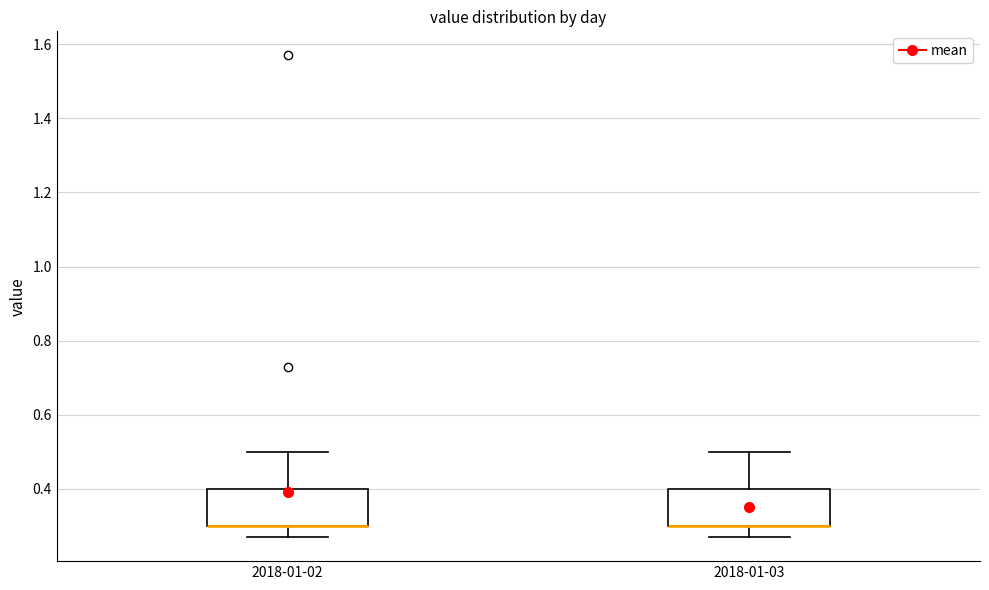

Reading left to right, read every box against the y-axis: the position of its median line, the range the box covers, and the ends of its whiskers. The values are not printed on the chart, so give them approximately, as read against the axis.

2018-01-02: median 0.30 (drawn on the box's lower edge), box 0.30 to 0.40, whiskers 0.28 to 0.50
2018-01-03: median 0.30 (drawn on the box's lower edge), box 0.30 to 0.40, whiskers 0.28 to 0.50